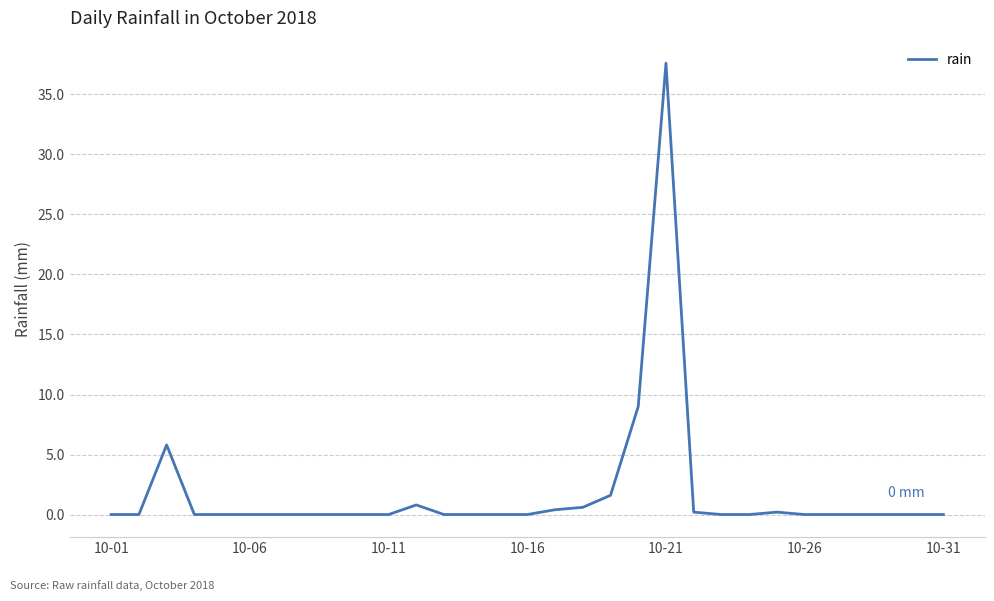

What is the maximum value shown in the chart?

37.6